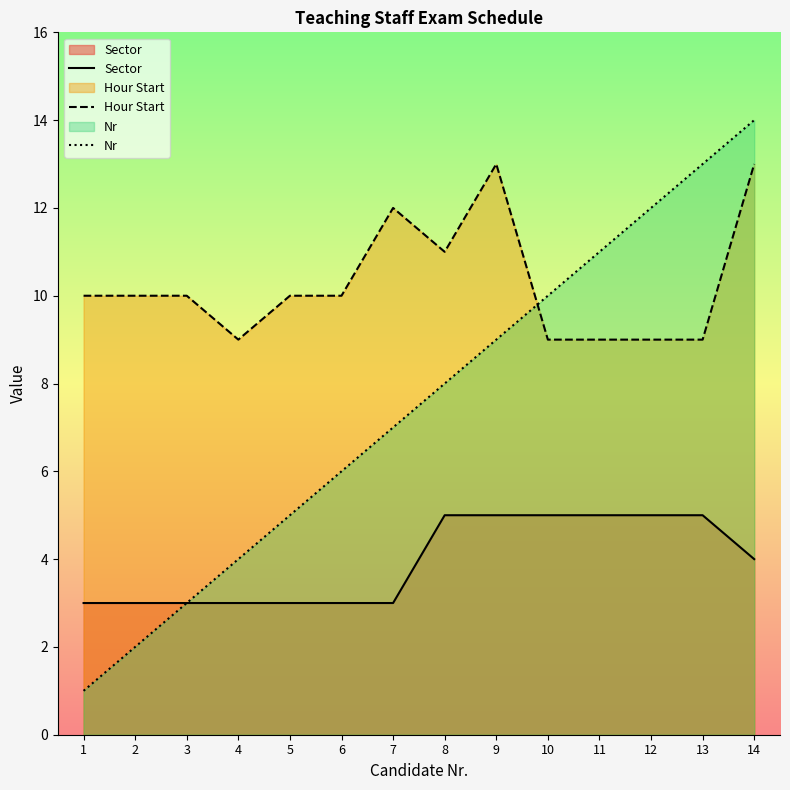

What is the spread (max minus min) of values at 4?

6